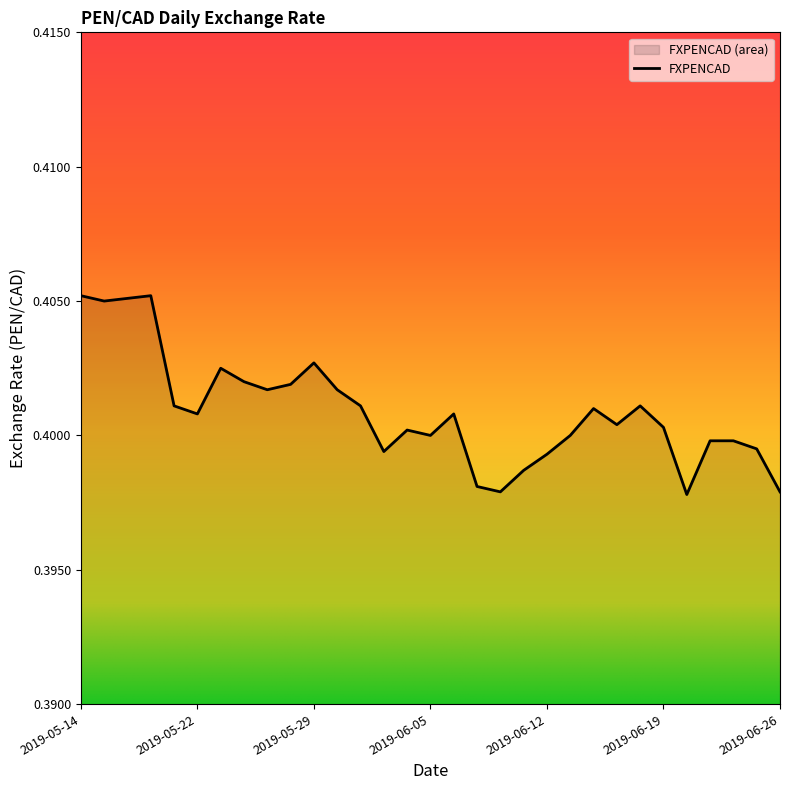

What is the greatest value displayed?

0.4